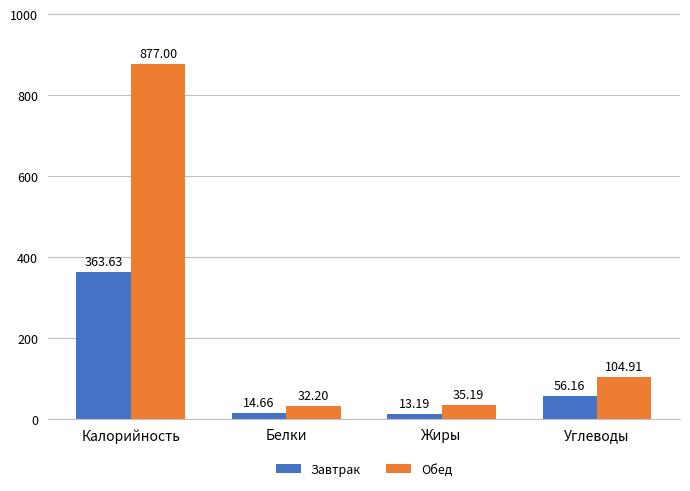

What is the label of the 1st bar from the left?

Калорийность